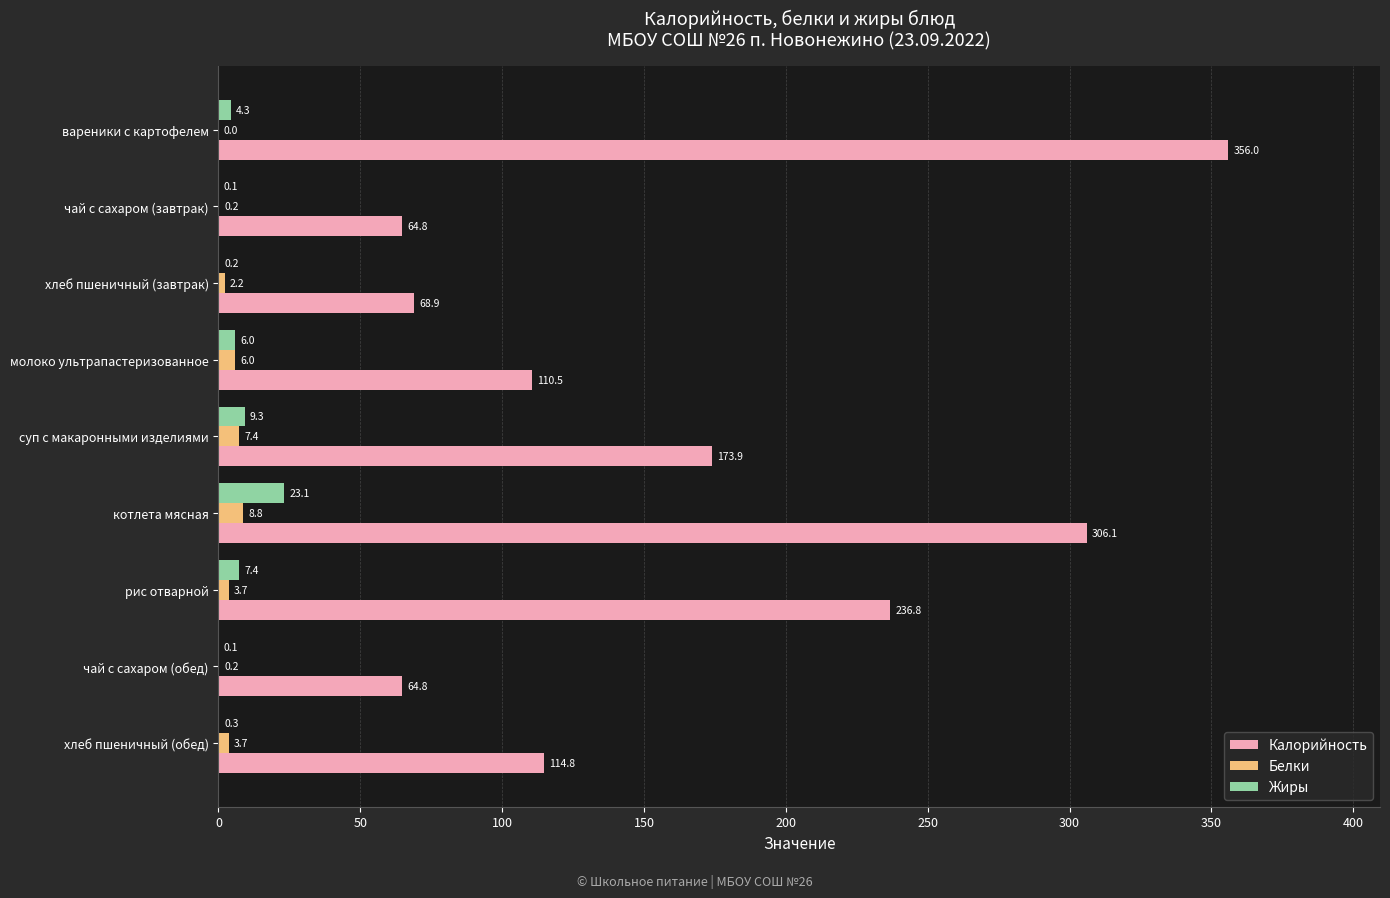

Between вареники с картофелем and котлета мясная, which series saw the biggest shift?

Калорийность